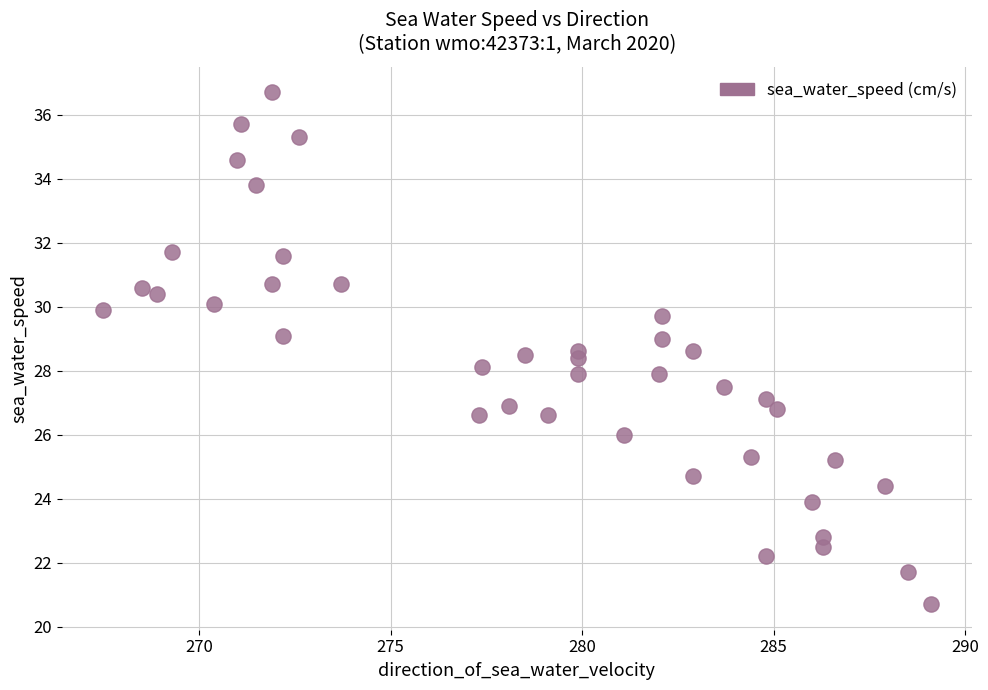

What is the range of Y values (max minus min)?

16.0